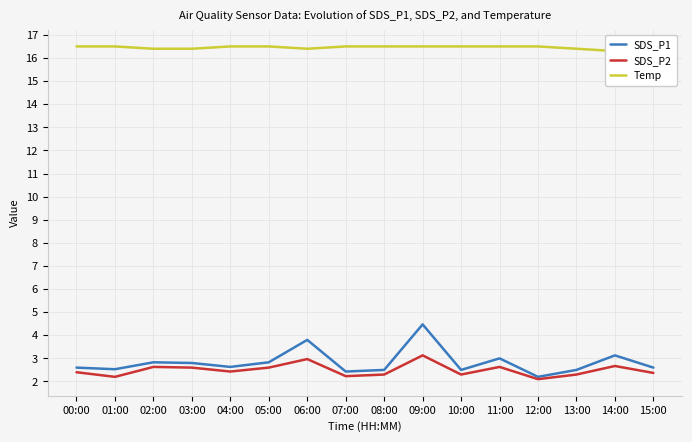

Reading left to right, what are all the values shown in this chart?

SDS_P1: 2.6	2.5	2.8	2.8	2.6	2.8	3.8	2.4	2.5	4.5	2.5	3.0	2.2	2.5	3.1	2.6
SDS_P2: 2.4	2.2	2.6	2.6	2.4	2.6	3.0	2.2	2.3	3.1	2.3	2.6	2.1	2.3	2.7	2.4
Temp: 16.5	16.5	16.4	16.4	16.5	16.5	16.4	16.5	16.5	16.5	16.5	16.5	16.5	16.4	16.3	16.2